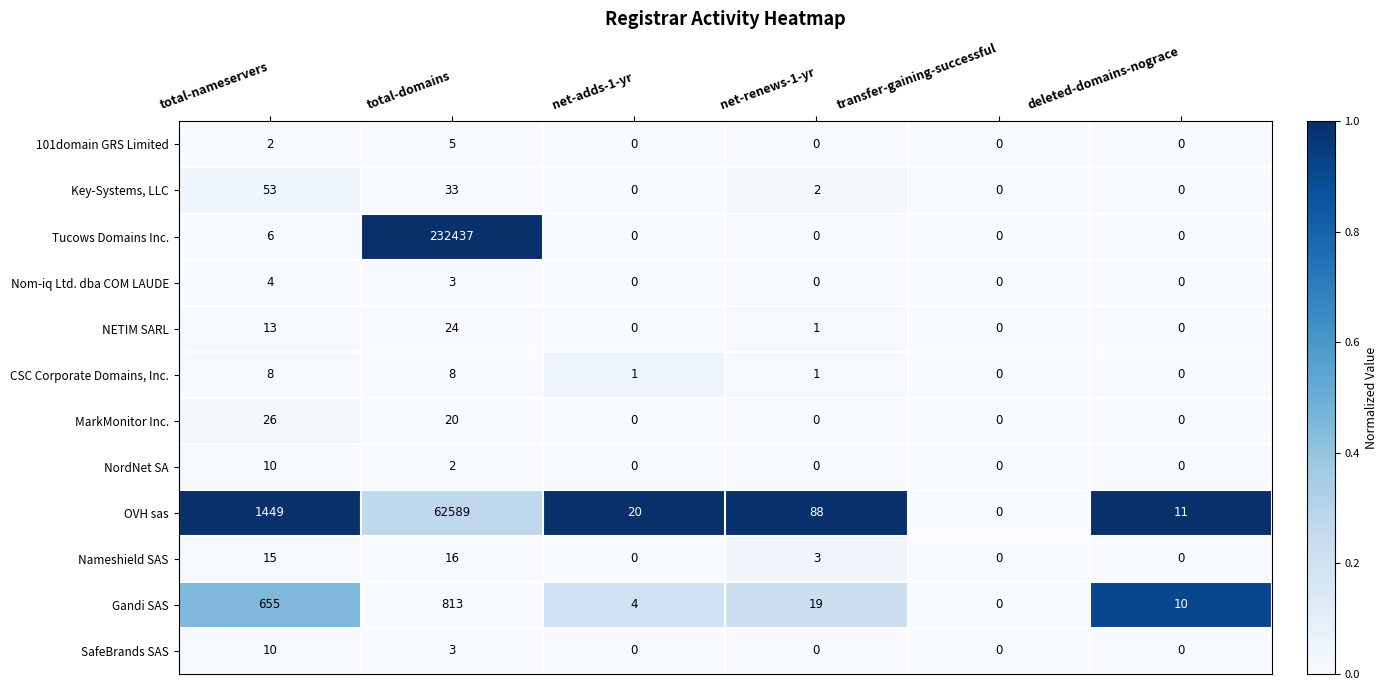

List the labels in order of OVH sas value, smallest first.

transfer-gaining-successful, deleted-domains-nograce, net-adds-1-yr, net-renews-1-yr, total-nameservers, total-domains